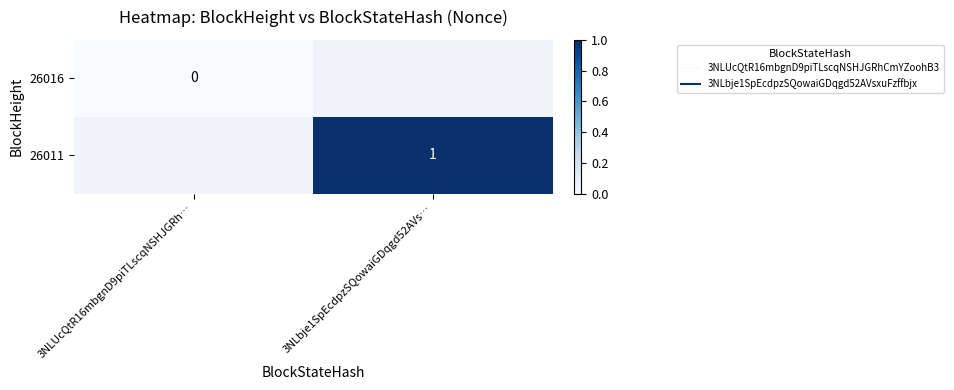

List the labels in order of 26011 value, smallest first.

3NLUcQtR16mbgnD9piTLscqNSHJGRh…, 3NLbje1SpEcdpzSQowaiGDqgd52AVs…